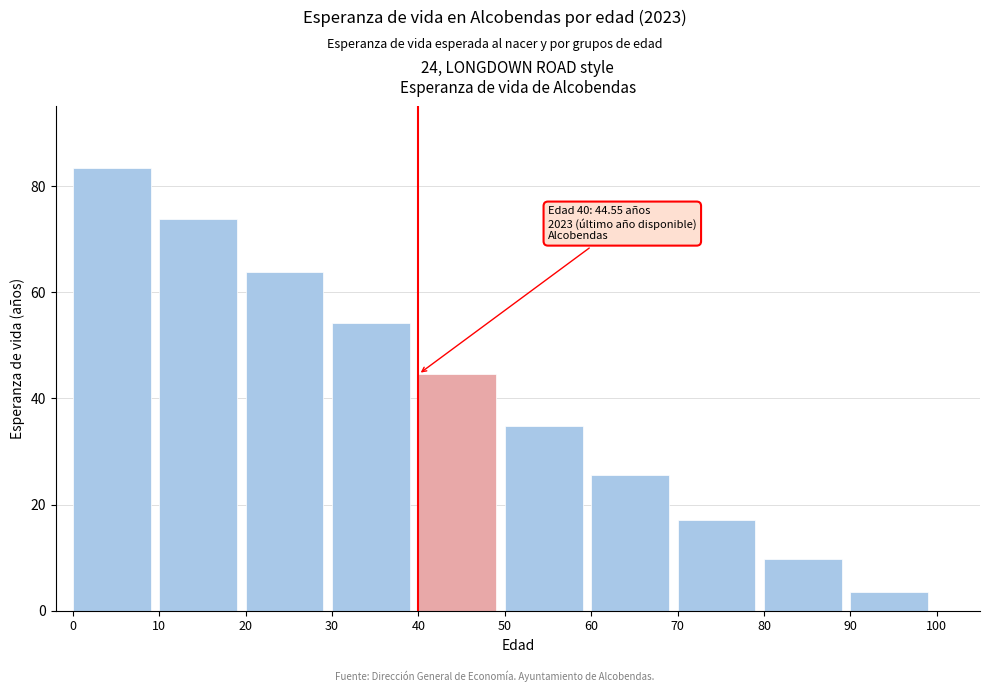

At which label is the value closest to 43?

40